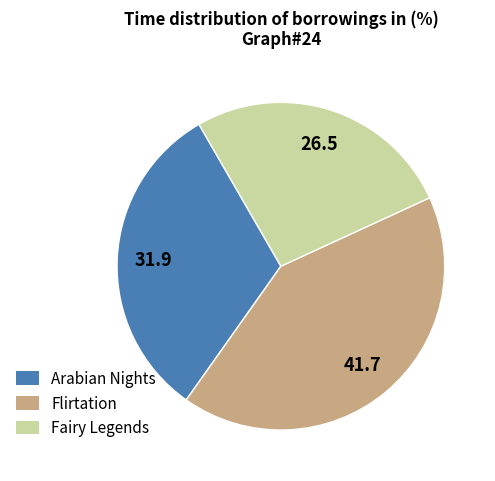

Between Flirtation and Arabian Nights, which is larger?

Flirtation